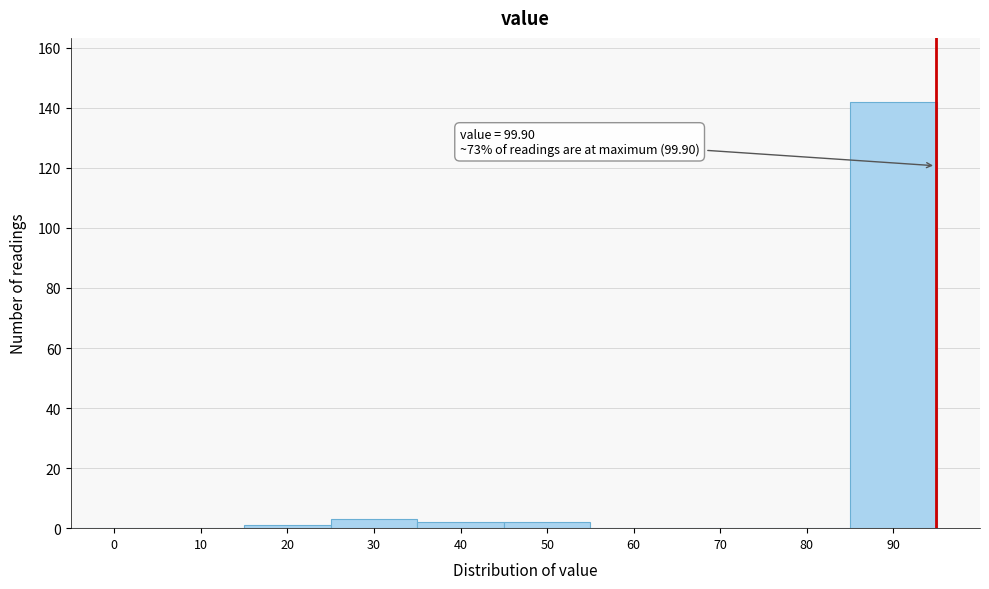

Reading right to left, list all the values displayed in this chart.

90=142	80=0	70=0	60=0	50=2	40=2	30=3	20=1	10=0	0=0